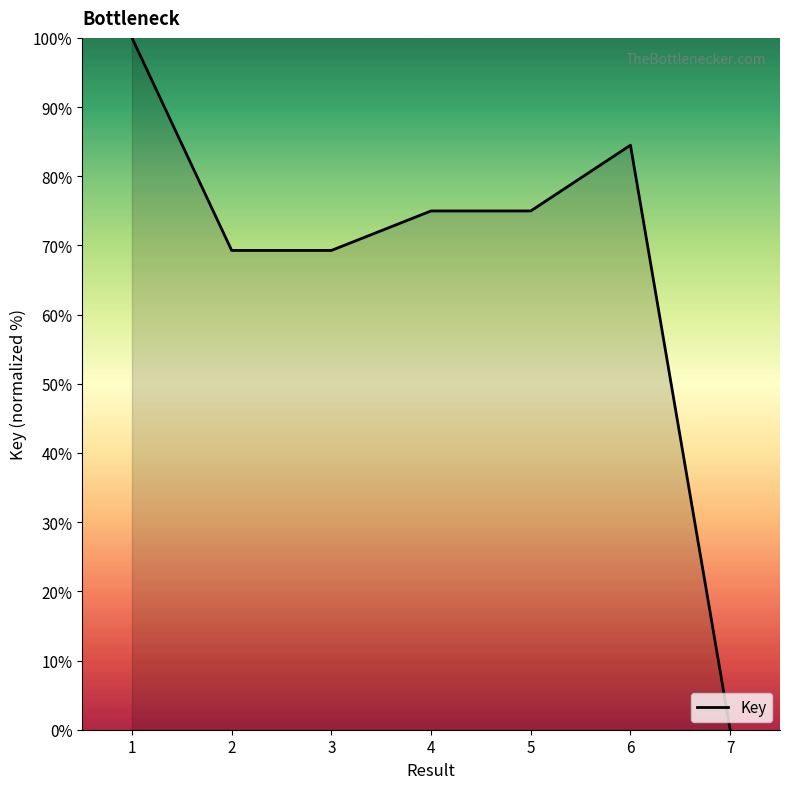

What is the difference between the second highest and second lowest values?

15.2